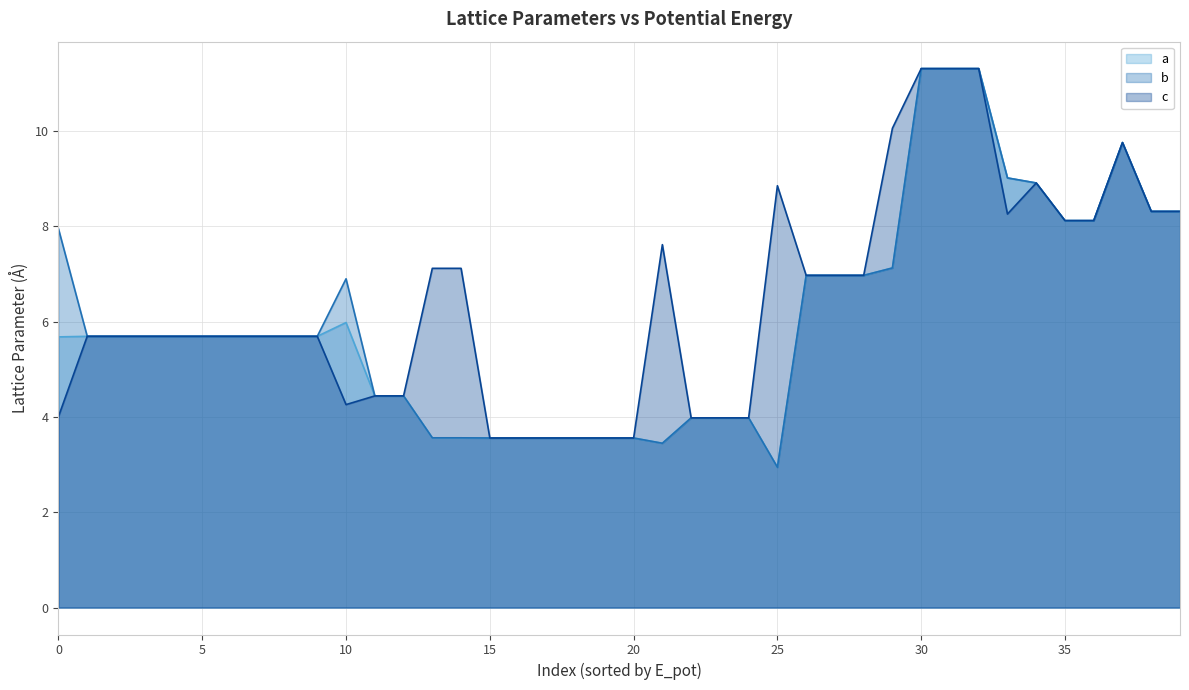

Which label corresponds to the smallest value in the chart?

25